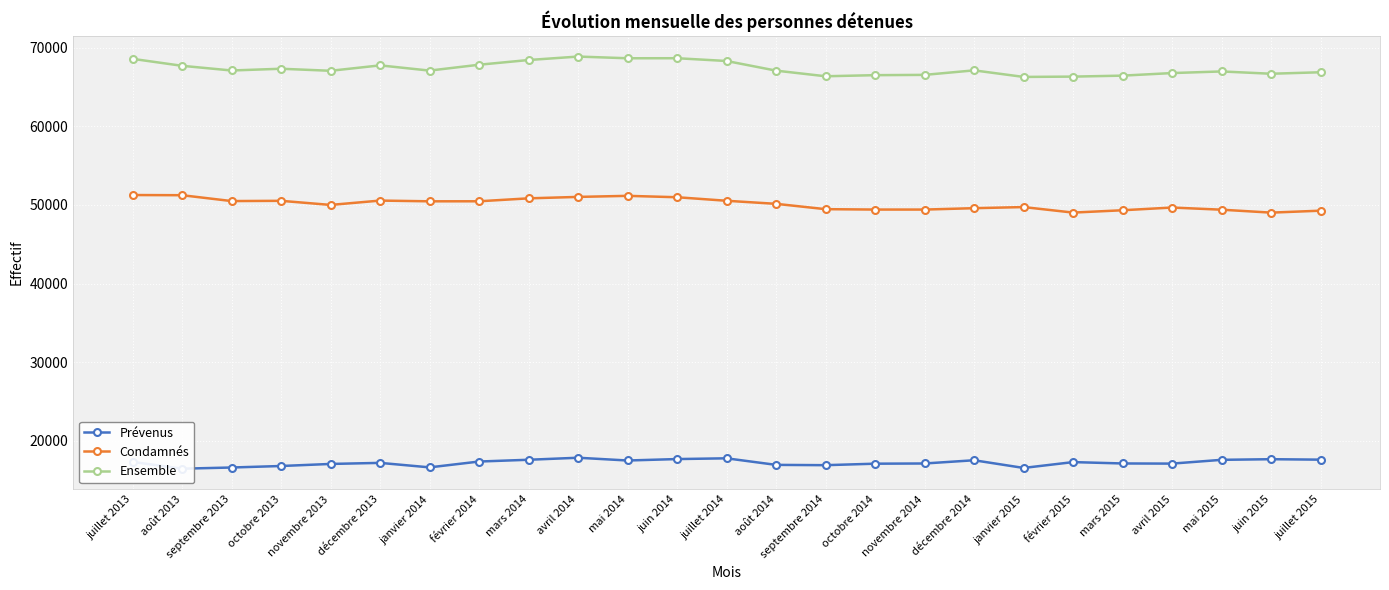

What is the sum of the Prévenus values at juillet 2015 and février 2015?

34893